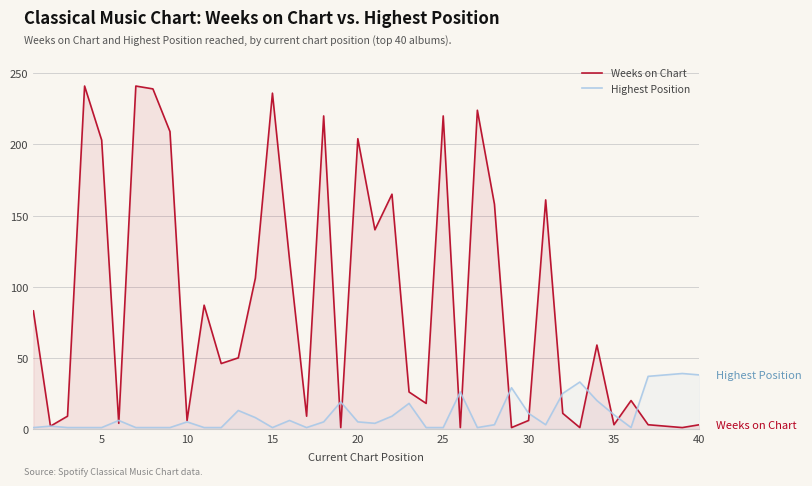

Which series has the widest spread of values?

Weeks on Chart